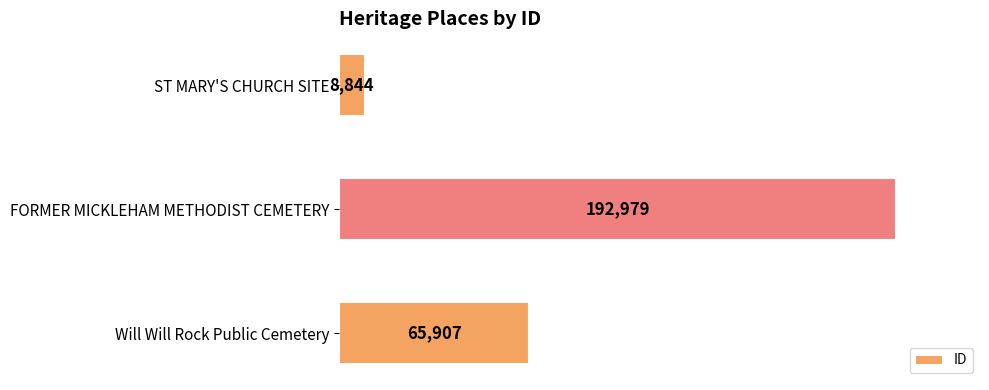

What is the label of the 2nd bar from the bottom?

FORMER MICKLEHAM METHODIST CEMETERY